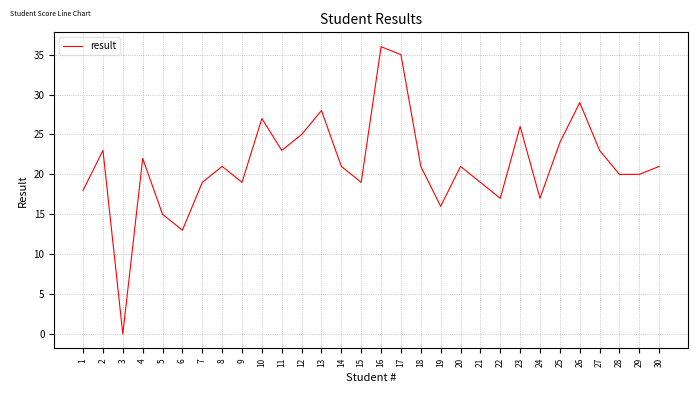

What value does the data have at 7, to the nearest 5?

20